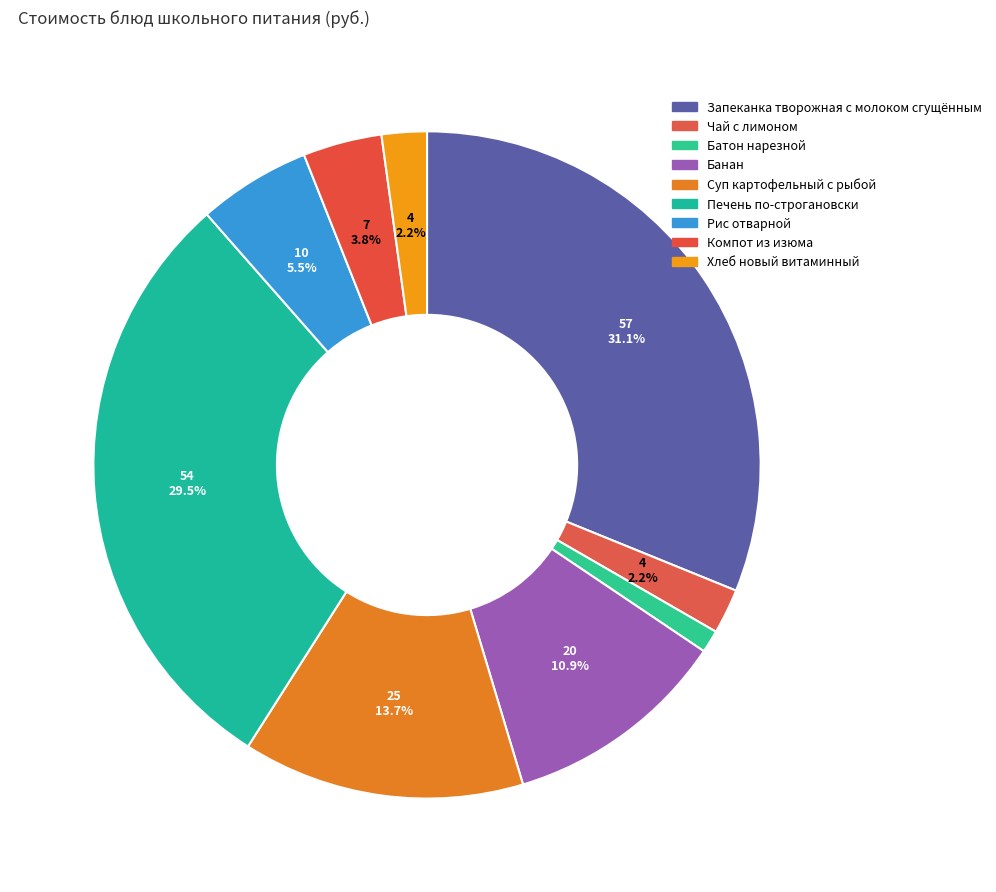

Which slice is the smallest?

Батон нарезной